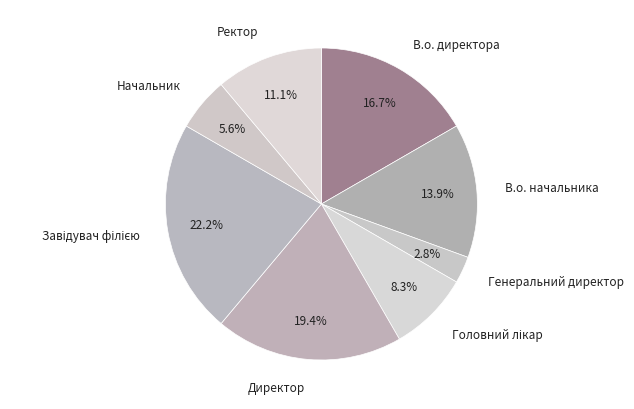

What percentage is the В.о. директора slice, to the nearest percent?

17%